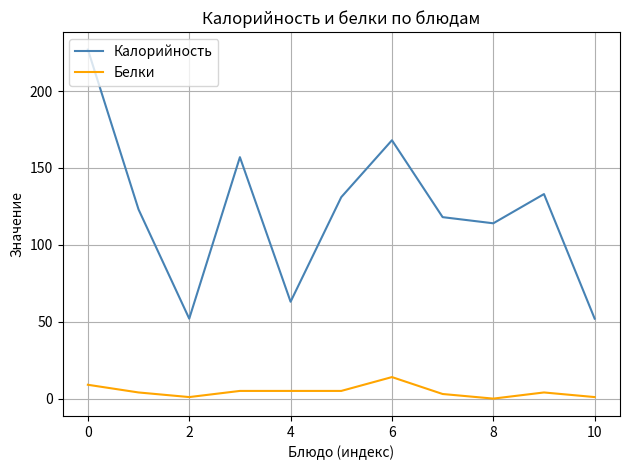

True or false: Калорийность and Белки intersect in this chart.

False